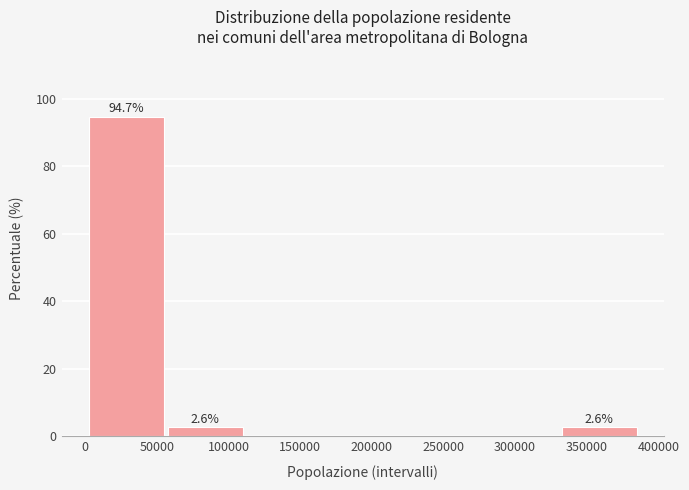

Which range on the x-axis has the tallest bar?

0 to 55000